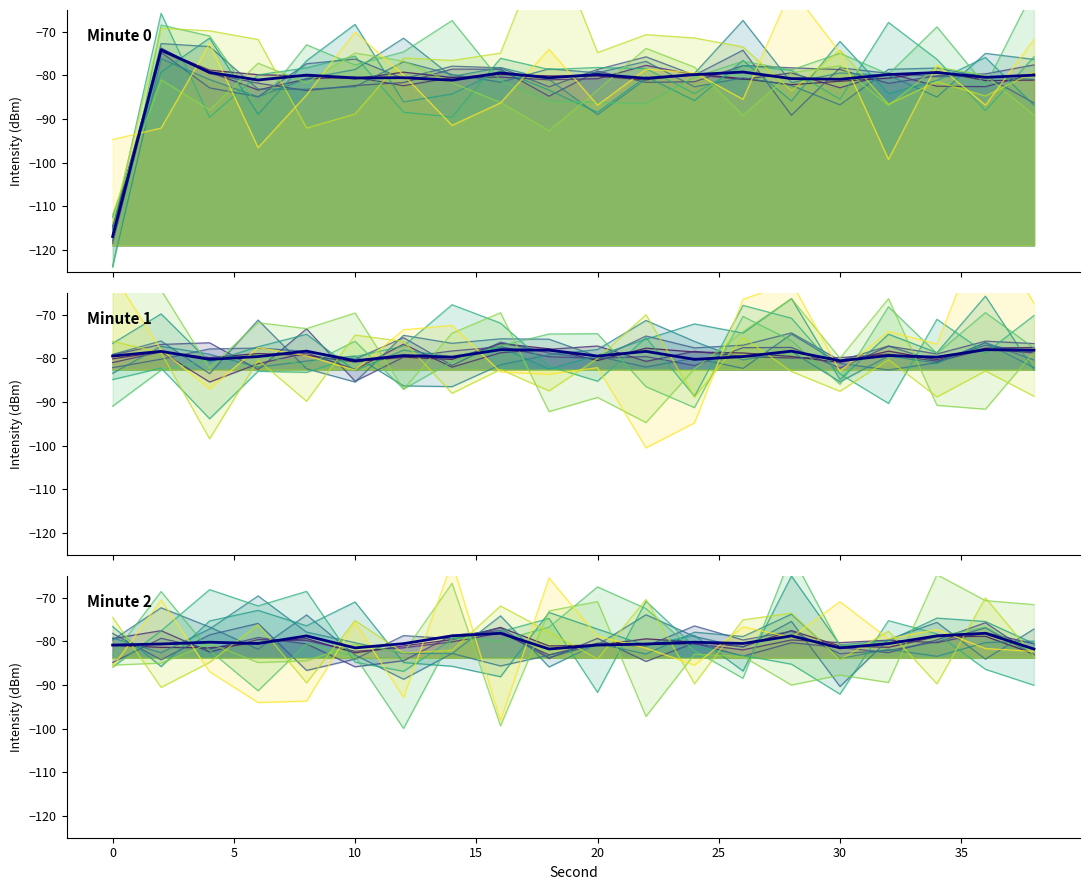

List the series in order of their peak value, highest first.

Minute 0, Minute 1, Minute 2